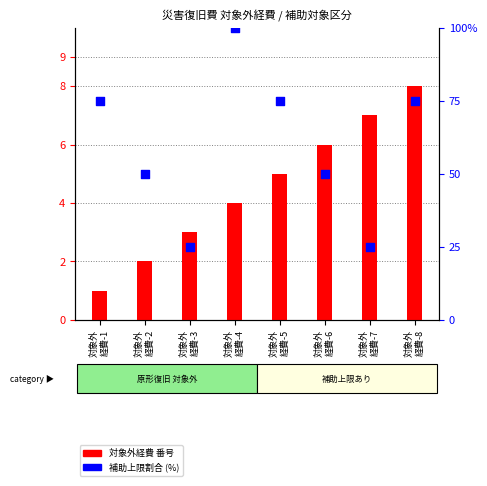

At which category is the sum across all series the highest?

対象外
経費-4